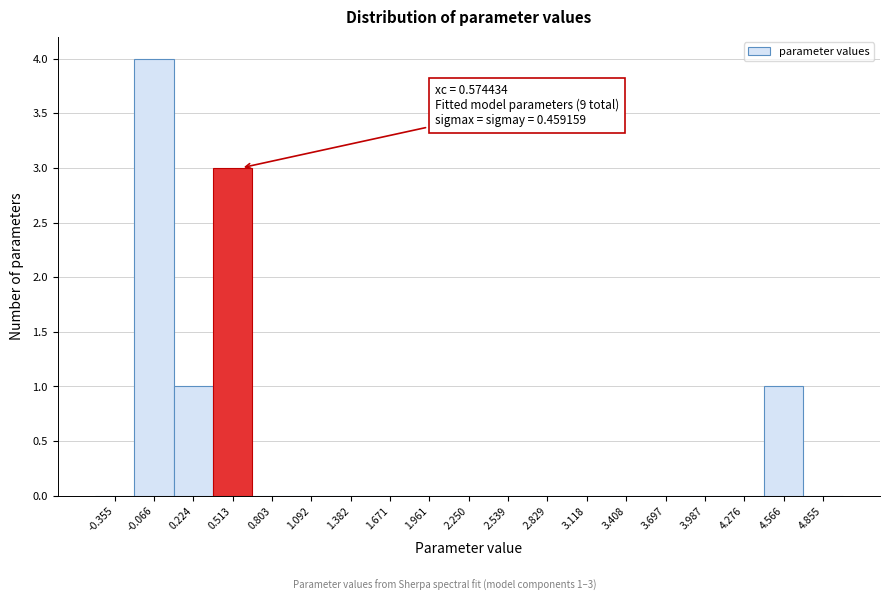

Which range on the x-axis has the tallest bar?

-0.20 to 0.10